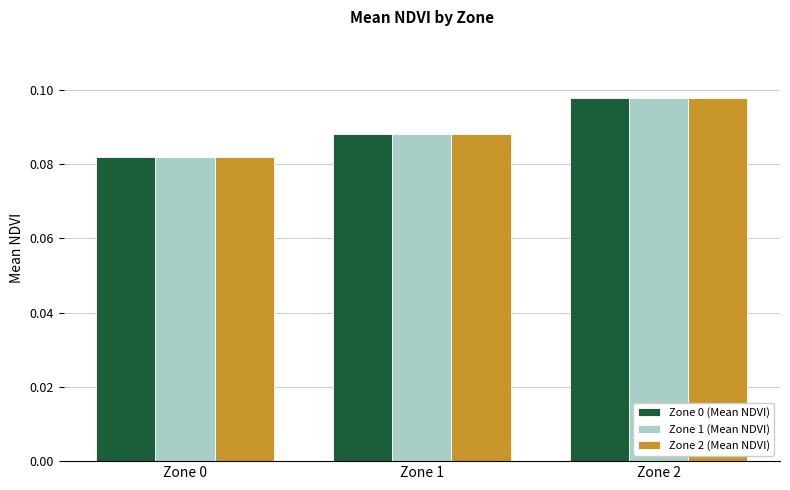

How many distinct data groups are displayed?

3